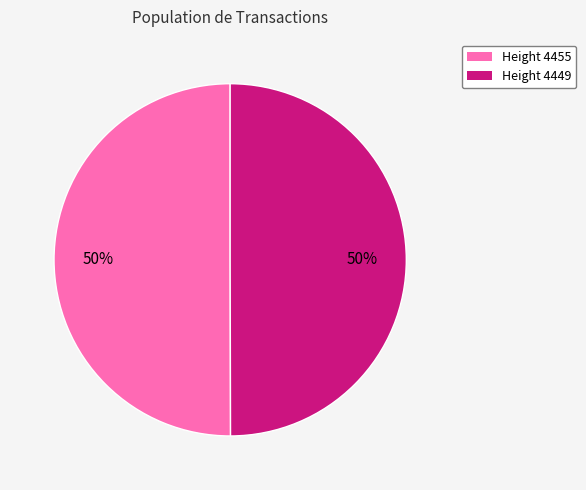

To the nearest percent, what is the average slice percentage?

50%